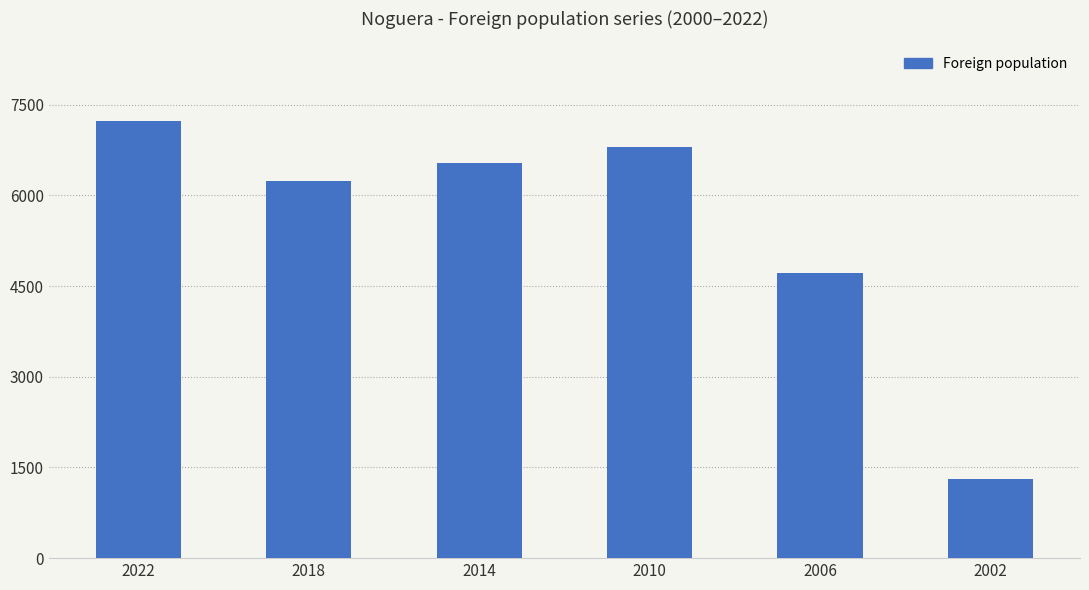

Where does the data first go above 6530?

2022